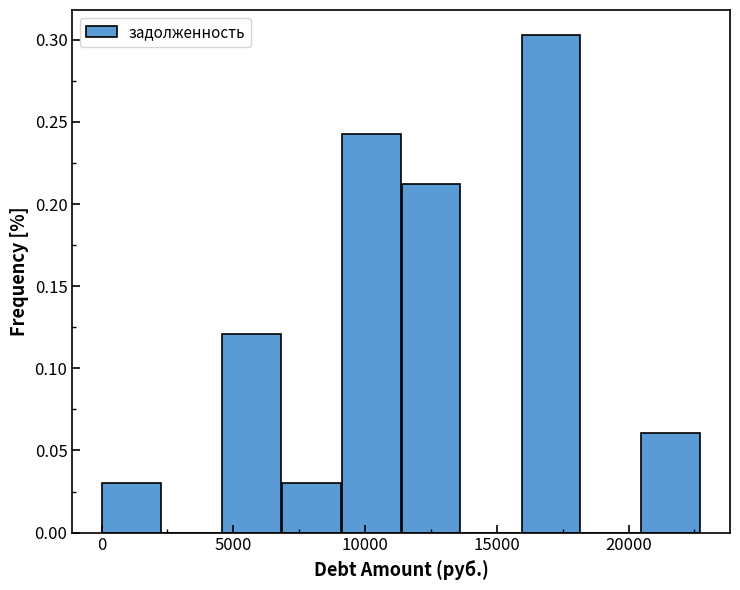

Which range on the x-axis has the tallest bar?

16000 to 18000